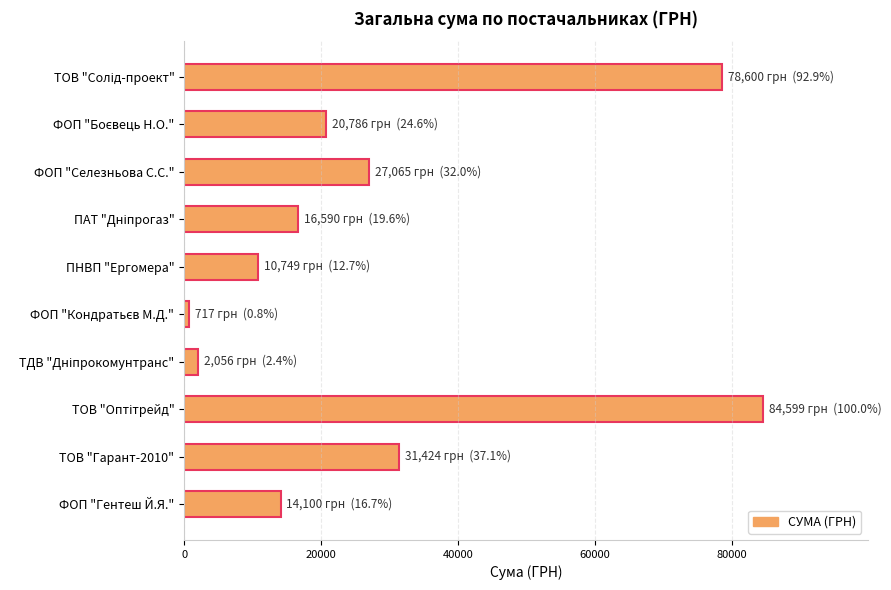

What is the difference between the maximum and minimum values?

83882.0